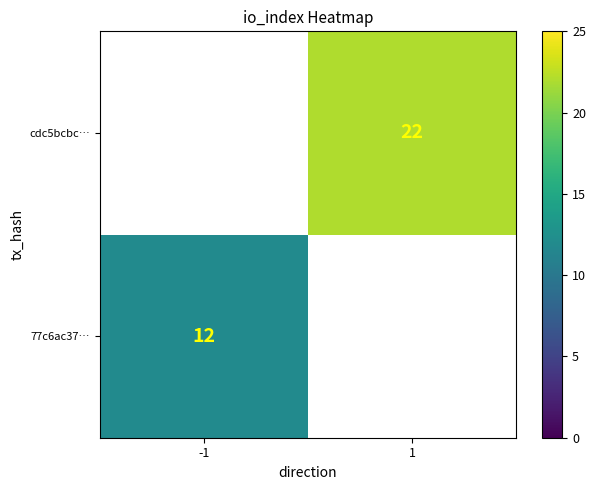

The value of 77c6ac37… at -1 is 12. True or false?

True